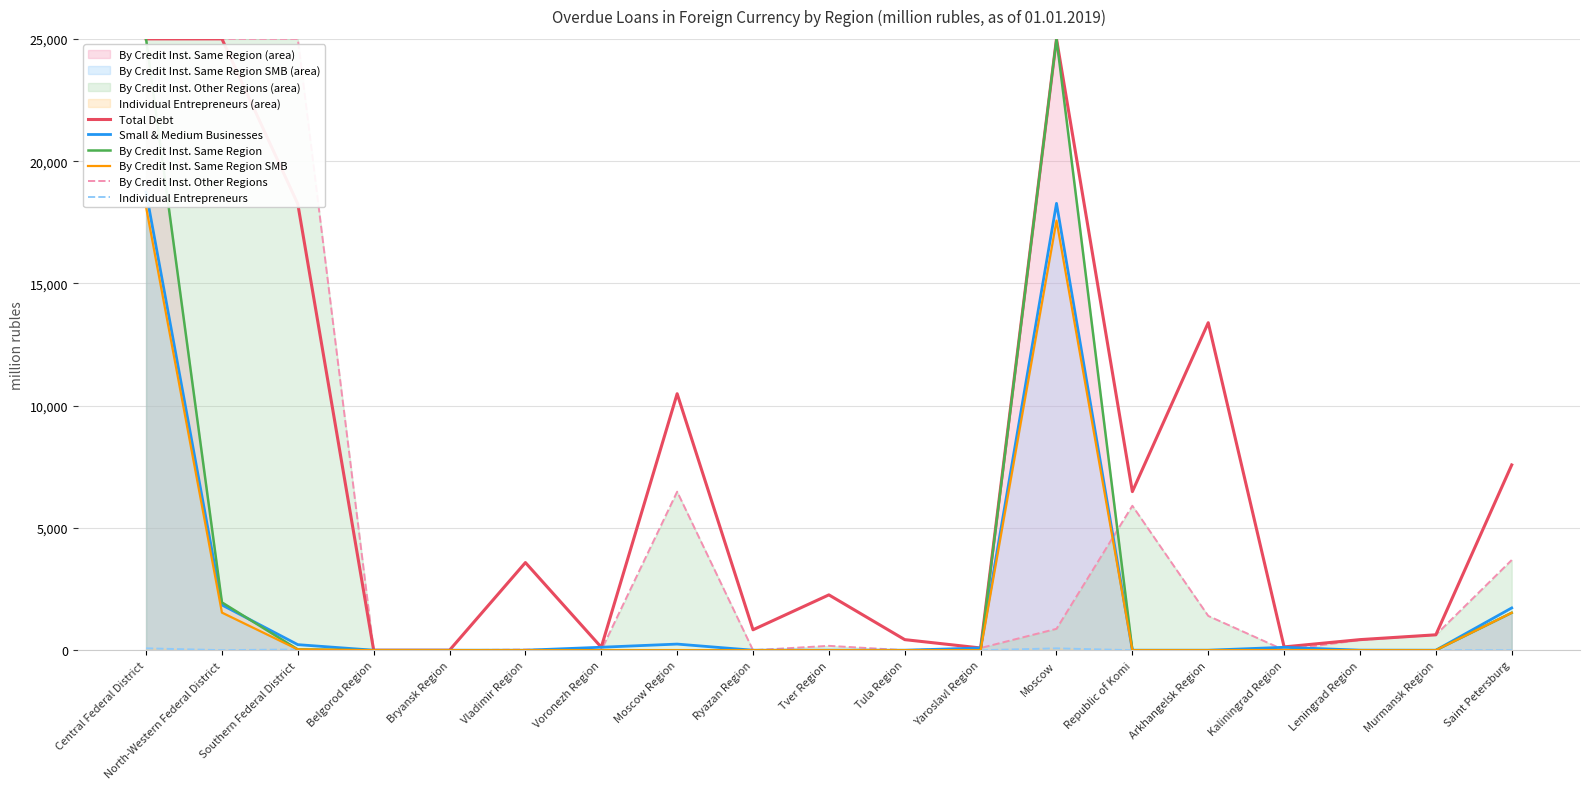

What position from the right is Central Federal District?

19